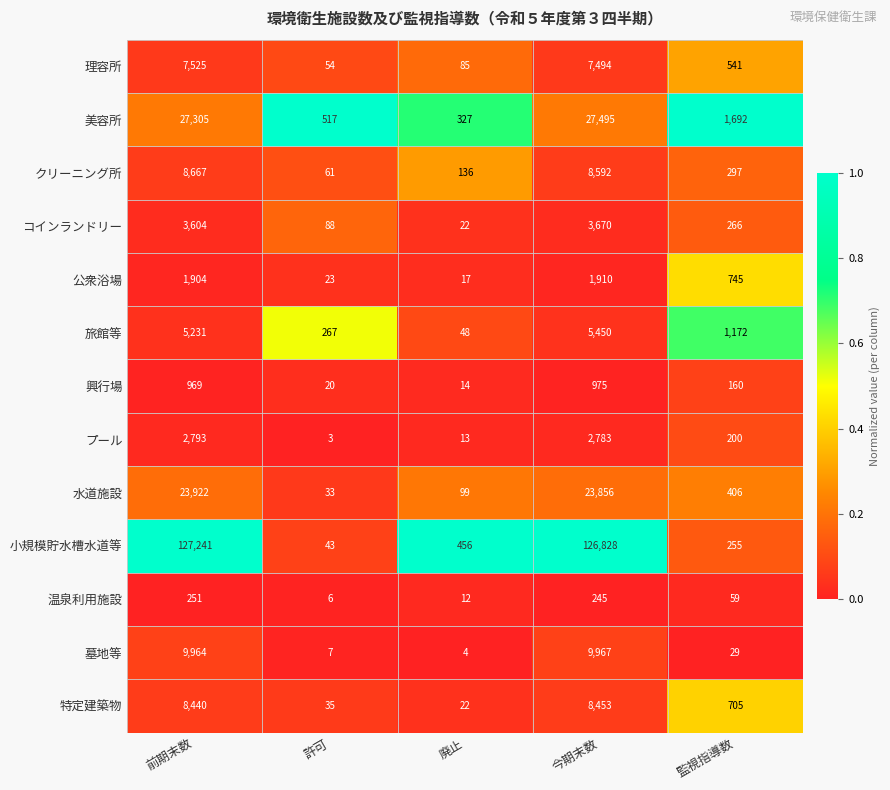

What is the difference between the second highest and minimum values in the 公衆浴場 series?

1887